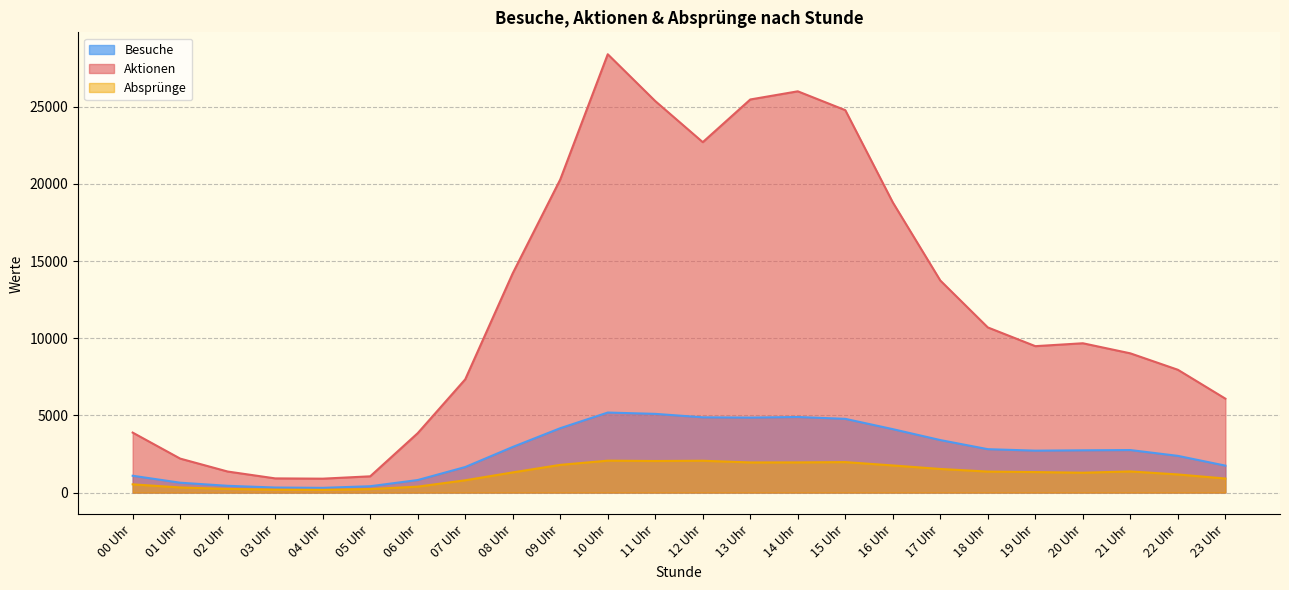

How many categories are shown in the chart?

24